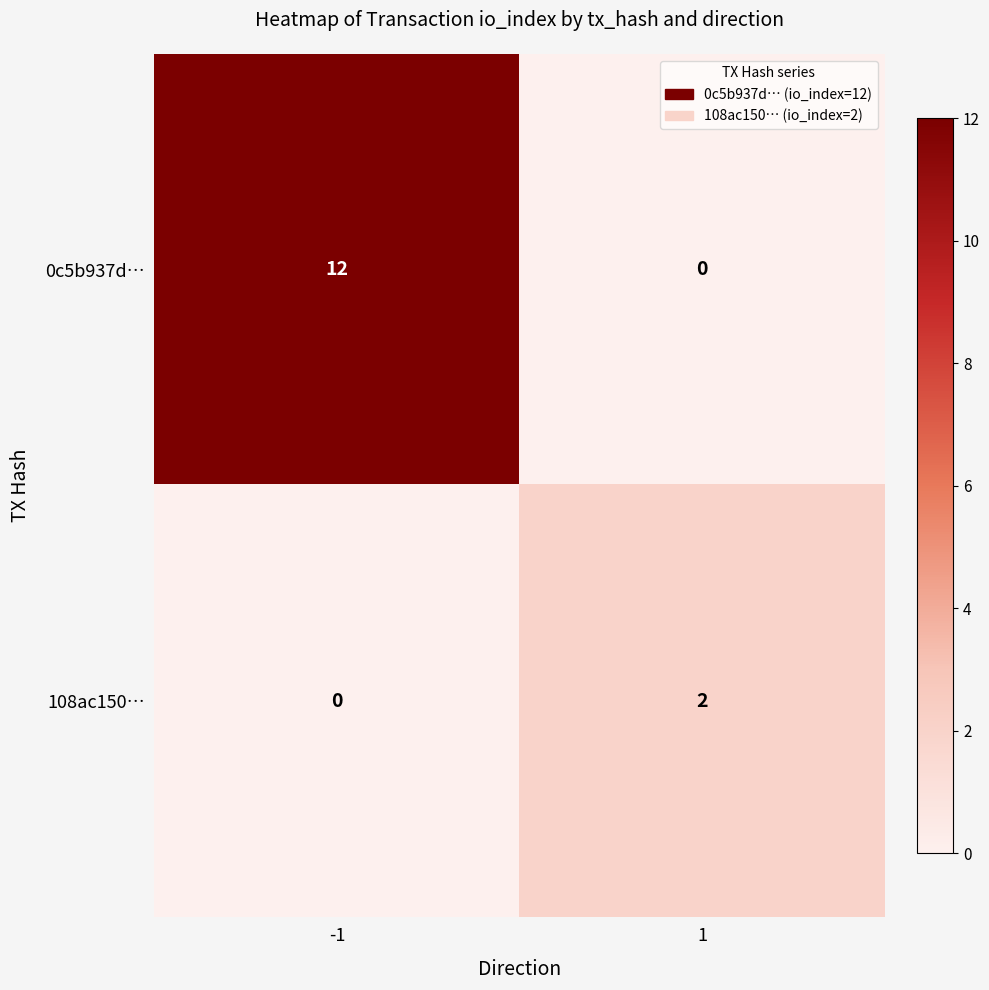

Which series has the widest spread of values?

0c5b937d…